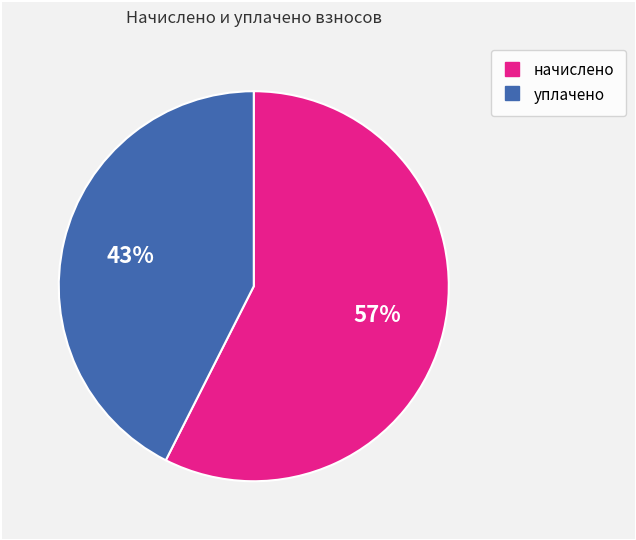

Does any single category account for the majority?

Yes